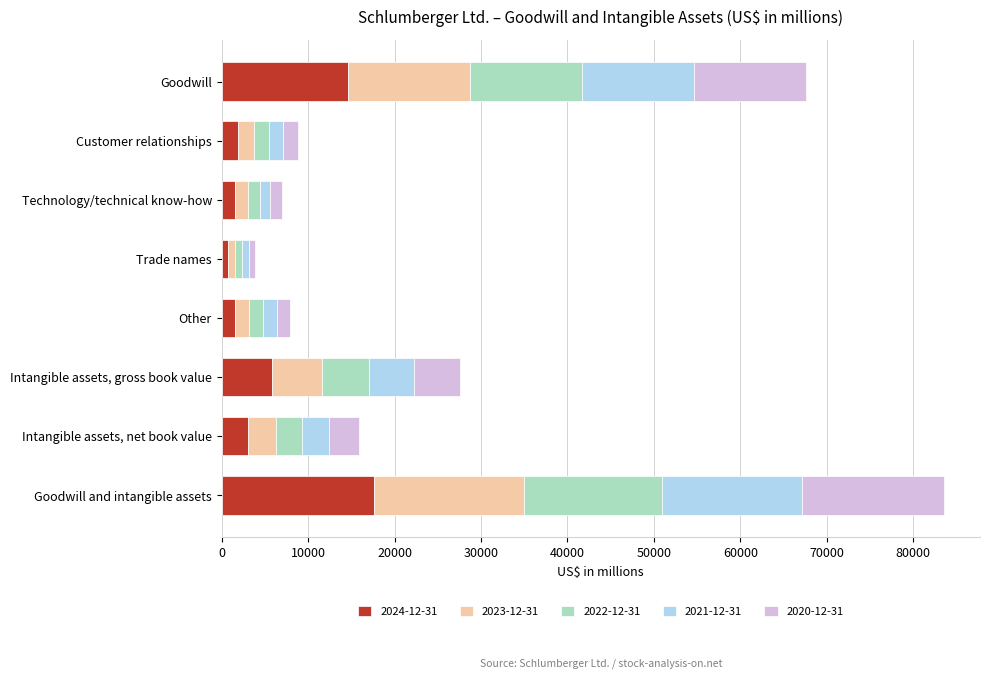

Is it true that 2024-12-31 equals 17605 at Goodwill and intangible assets?

True